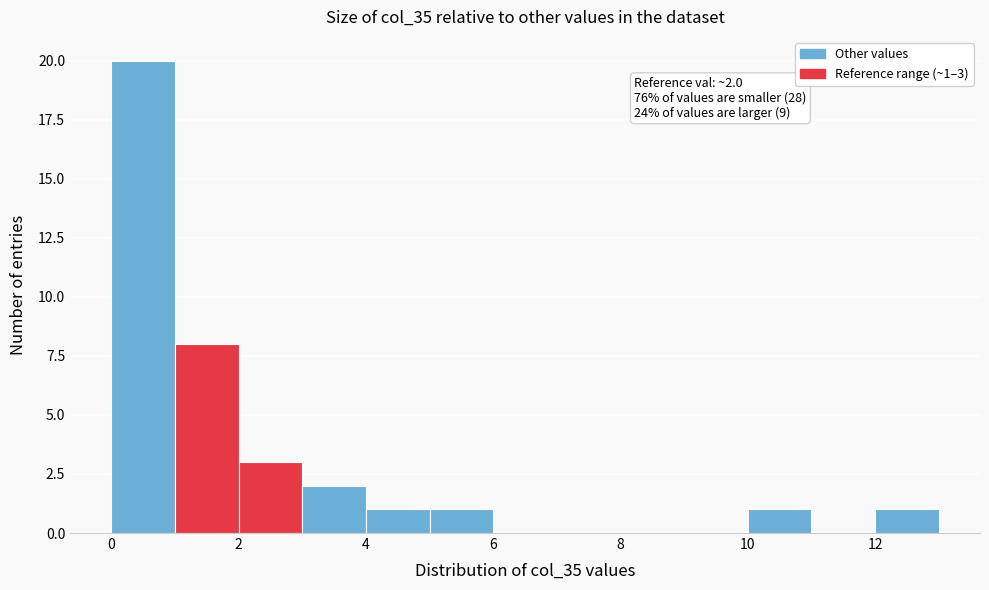

Over which range of the x-axis is the bar tallest?

0 to 1